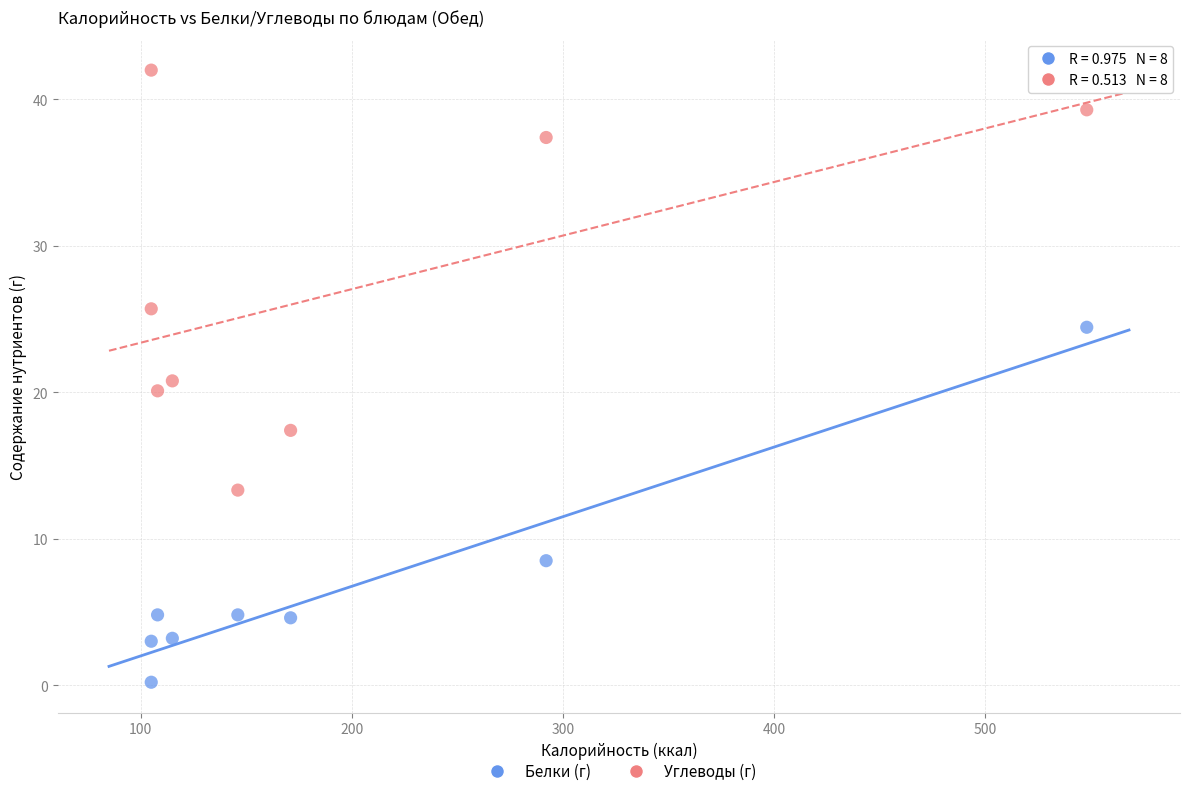

What is the X range (max minus min) for the scatter plot?

443.0